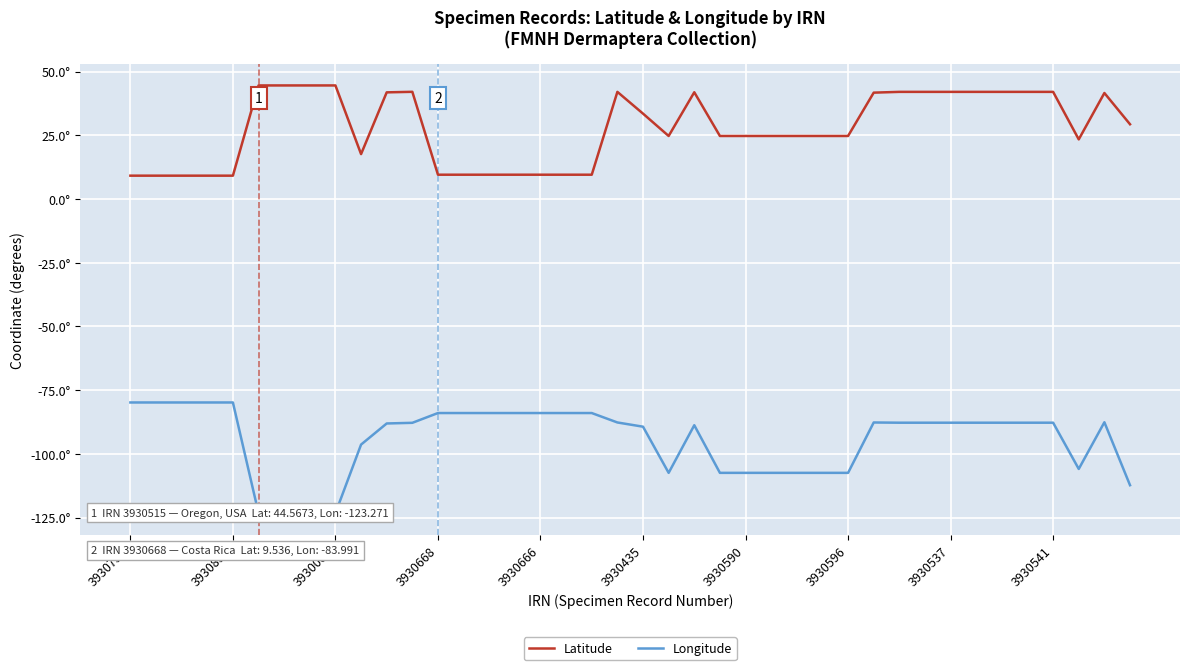

True or false: Longitude has more than 0 interior local peaks.

True